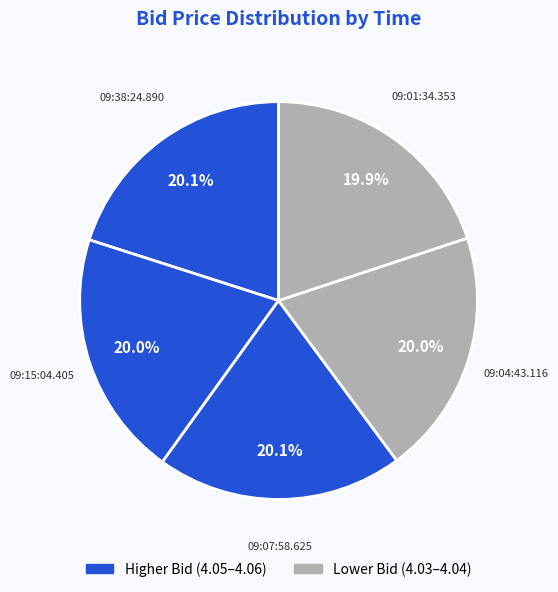

To the nearest percent, what percentage of the pie is 09:01:34.353?

20%